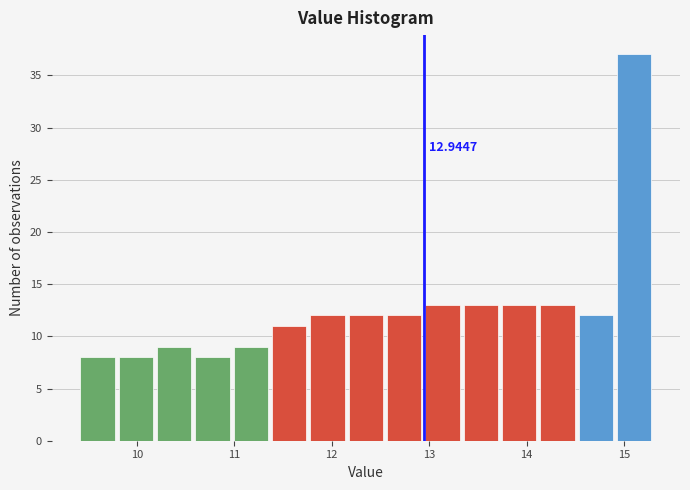

Around what value on the x-axis is the tallest bar? Give the approximate position of its centre, as read against the axis.

15.1